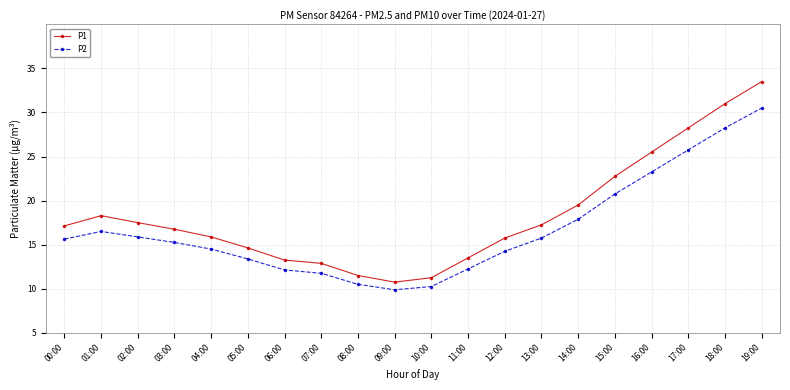

At which category is the sum across all series the highest?

19:00